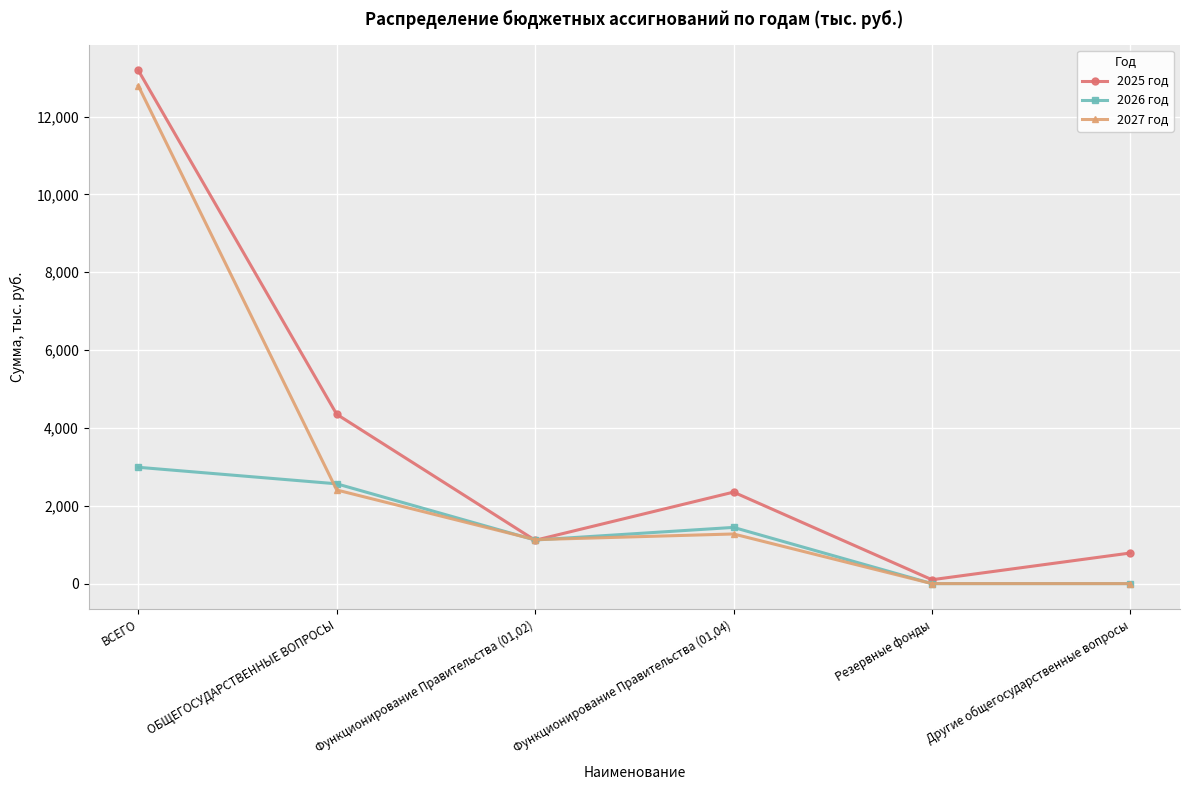

Is it true that 2027 год equals 1130.0 at Функционирование Правительства (01,02)?

True